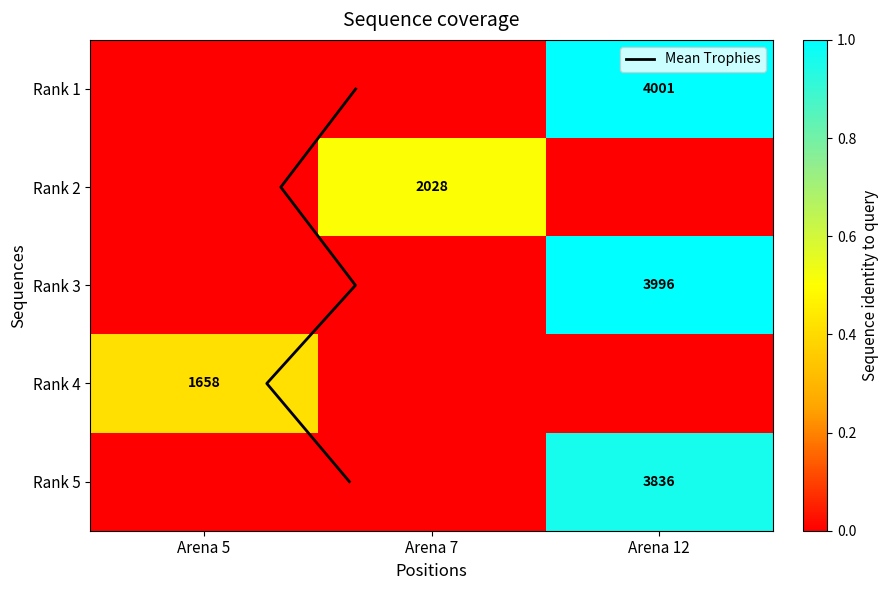

At which label is 1 closest to 829?

Arena 5